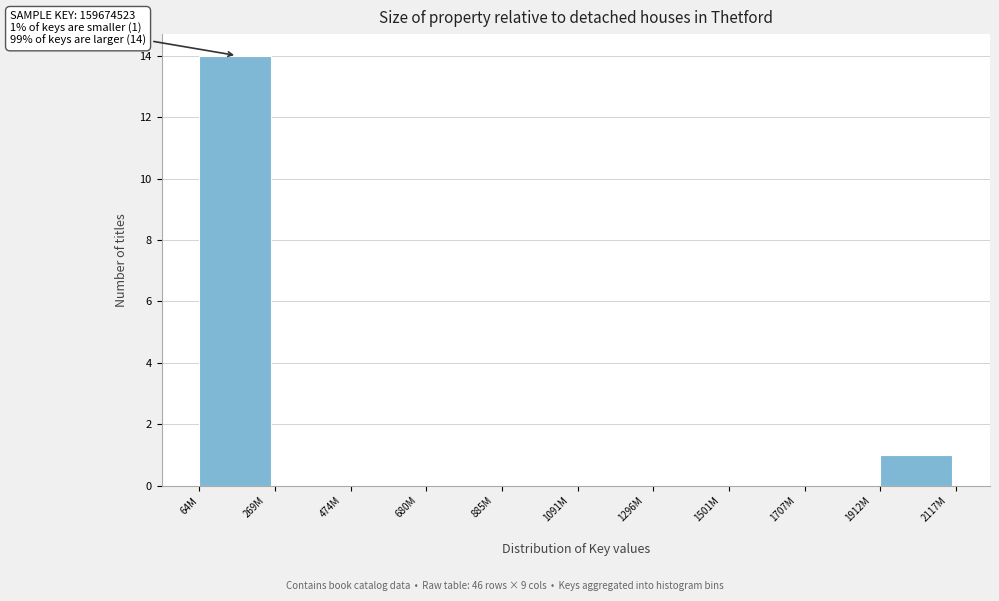

What is the sum of all values?

15